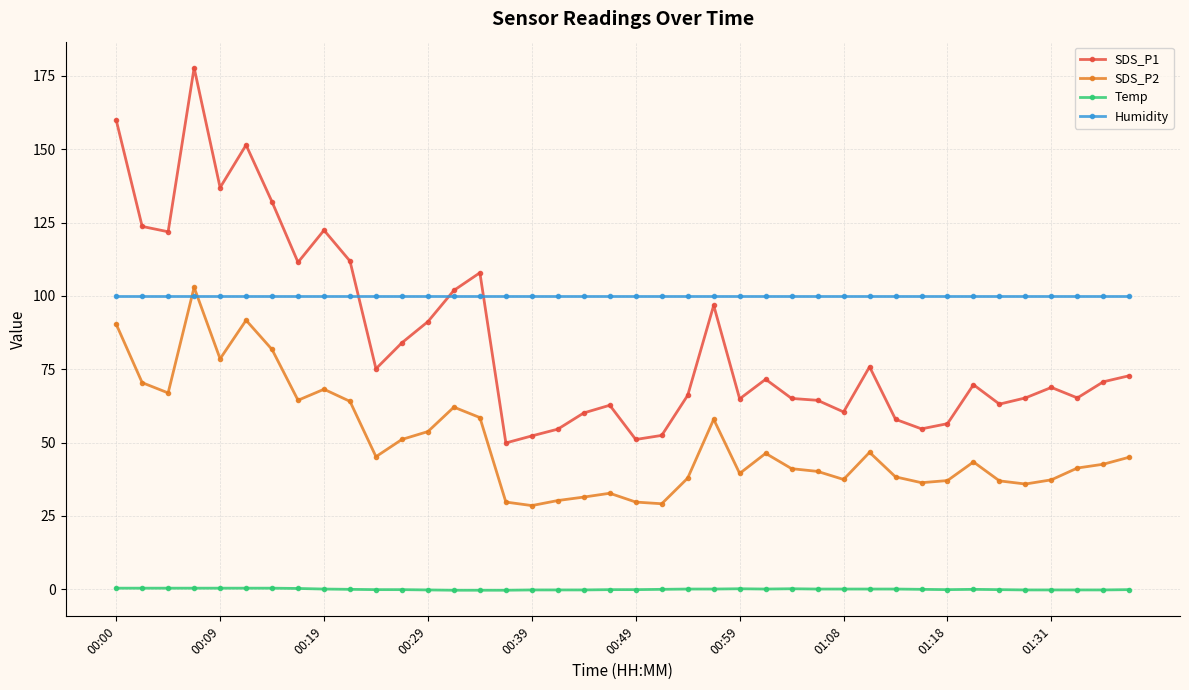

What are all the series names shown in the legend?

SDS_P1, SDS_P2, Temp, Humidity